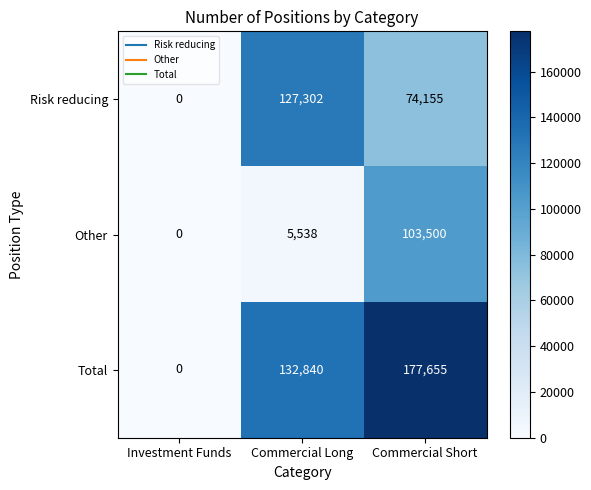

The Risk reducing series shows -51940 at Investment Funds. True or false?

False